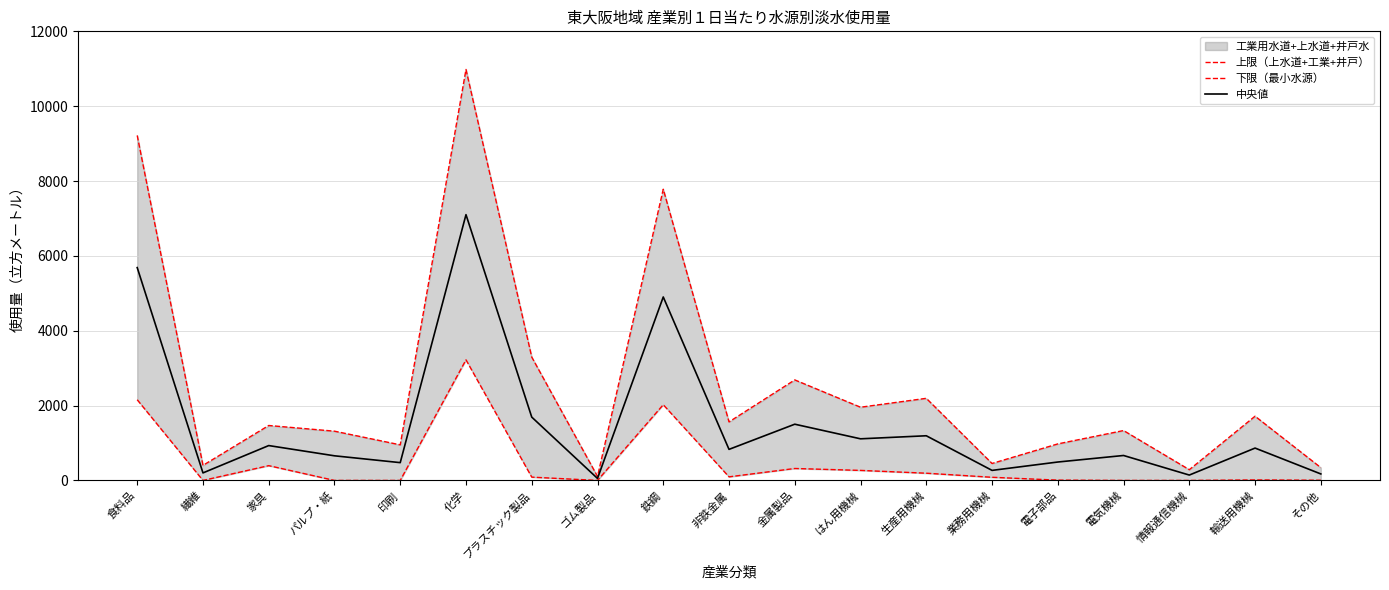

What is the difference between the highest and lowest values at 化学?

7759.0